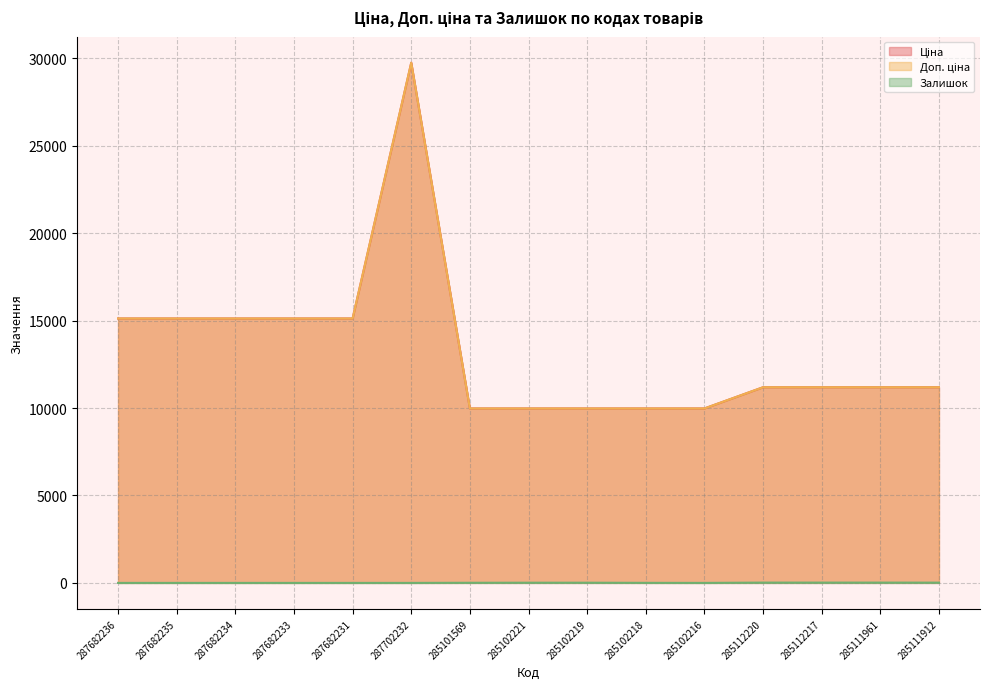

True or false: Ціна has more than 2 points higher than both neighbors.

False